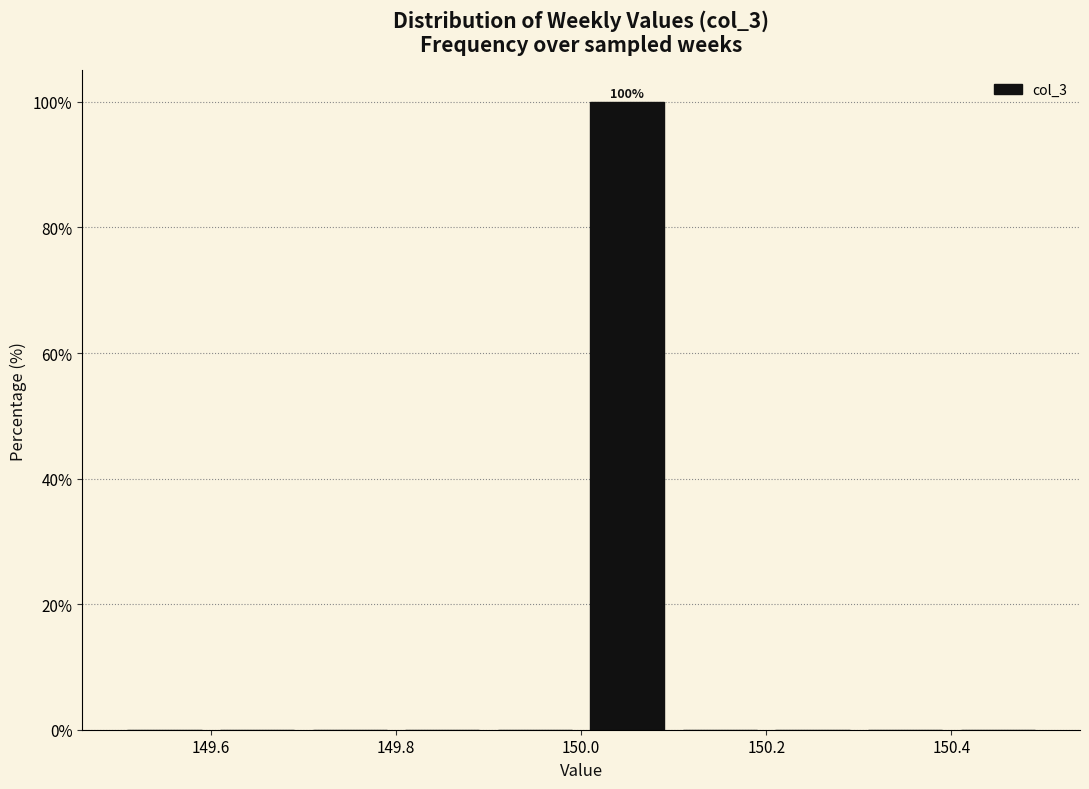

Which range on the x-axis has the tallest bar?

150.0 to 150.1